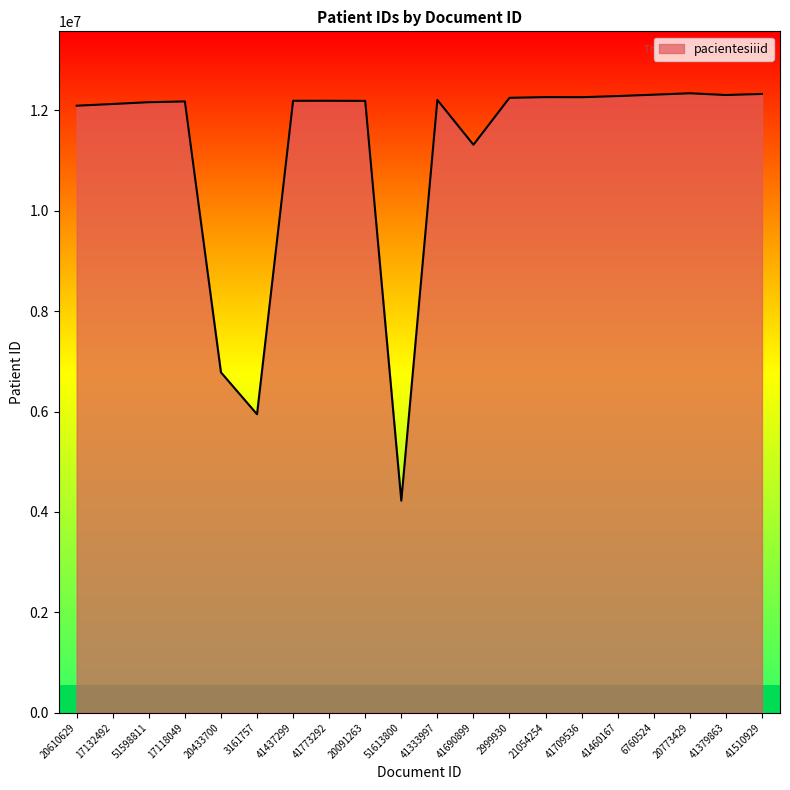

At which label is the value closest to 8283557?

20433700